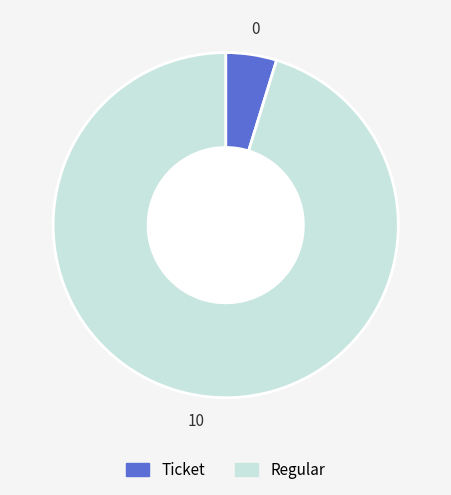

The Regular slice represents 95% of the pie. True or false?

True